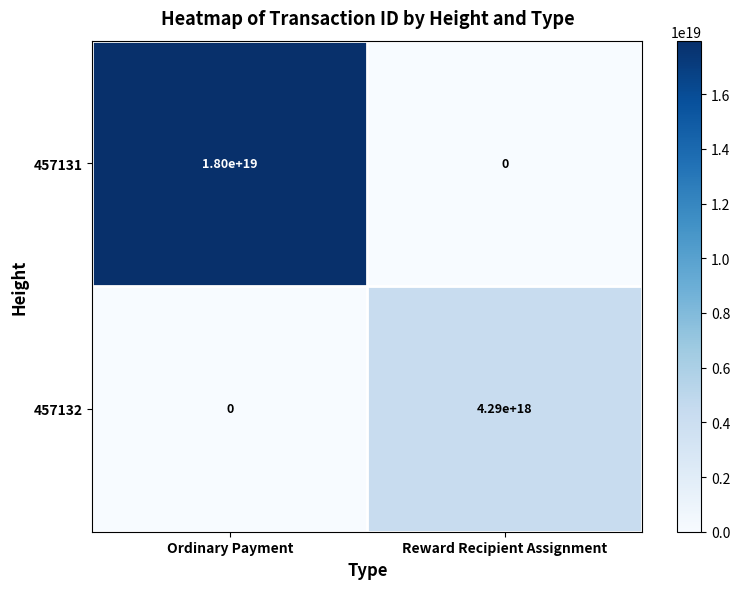

Which series has the largest total across all categories?

457131